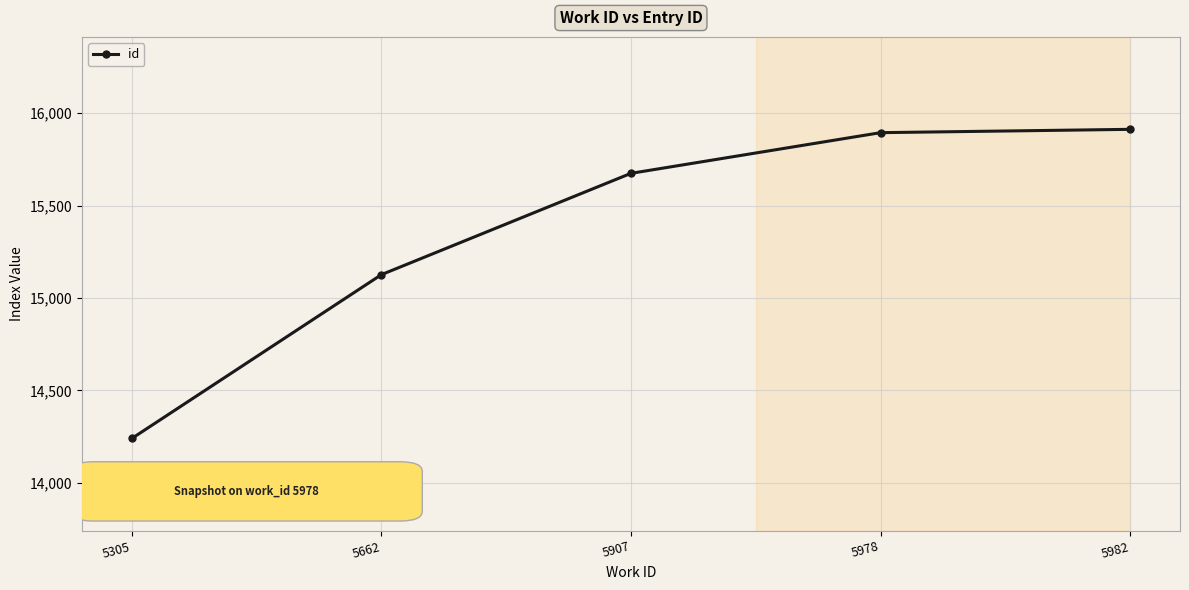

What is the difference between the values at 5907 and 5978?

220